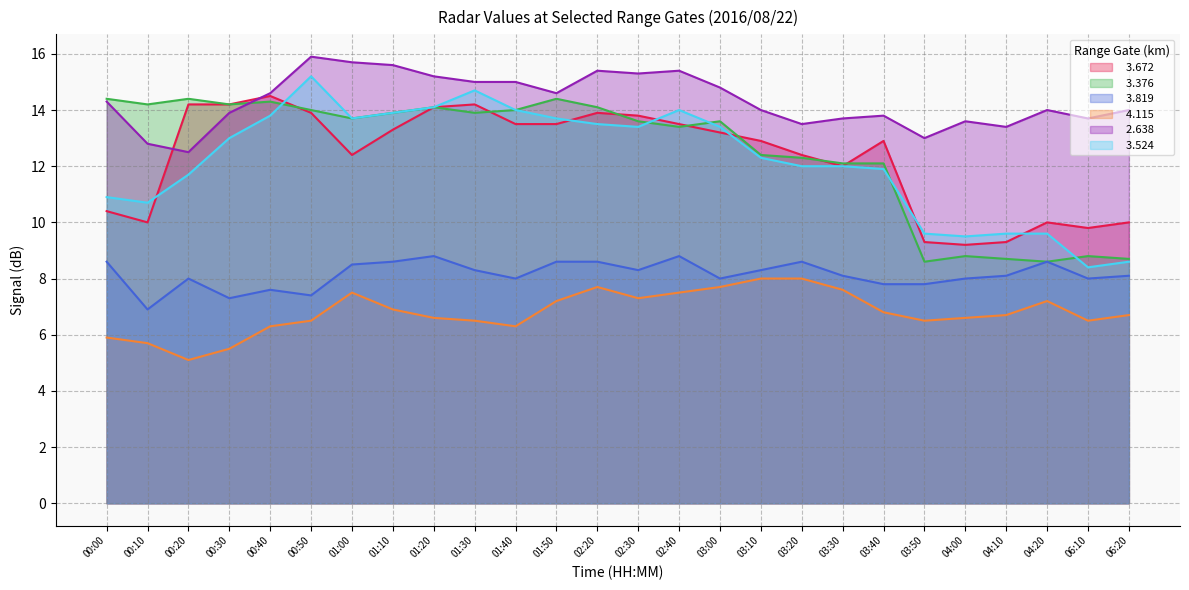

List the labels in order of   2.638 value, largest first.

00:50, 01:00, 01:10, 02:20, 02:40, 02:30, 01:20, 01:30, 01:40, 03:00, 00:40, 01:50, 00:00, 03:10, 04:20, 06:20, 00:30, 03:40, 03:30, 06:10, 04:00, 03:20, 04:10, 03:50, 00:10, 00:20